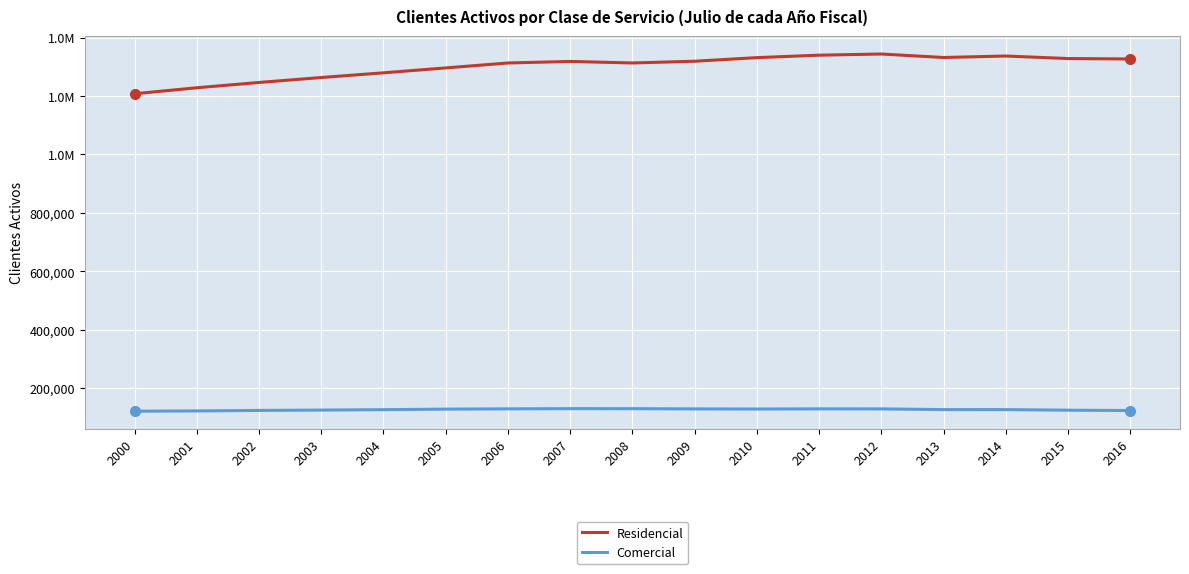

Which series has the widest spread of values?

Residencial